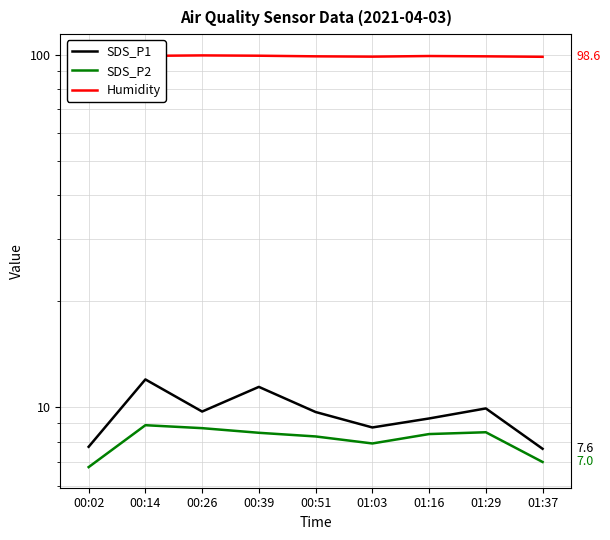

What is the smallest value displayed?

6.8